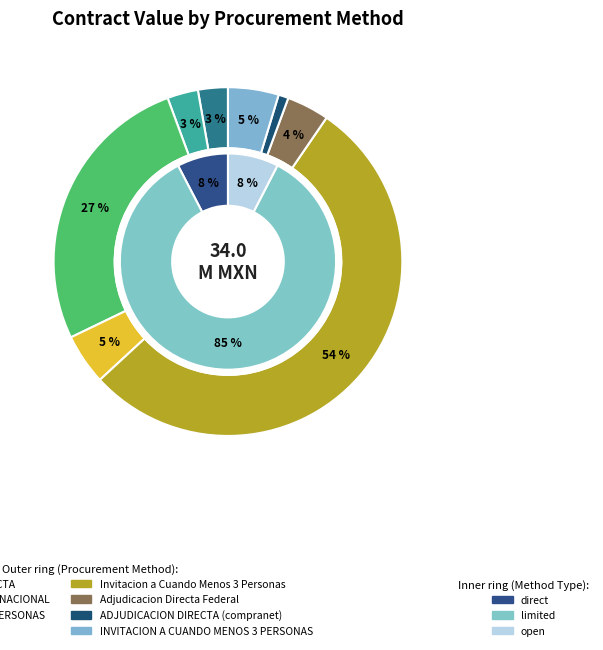

What percentage is NOT represented by ADJUDICACION DIRECTA (compranet)?

99.1%